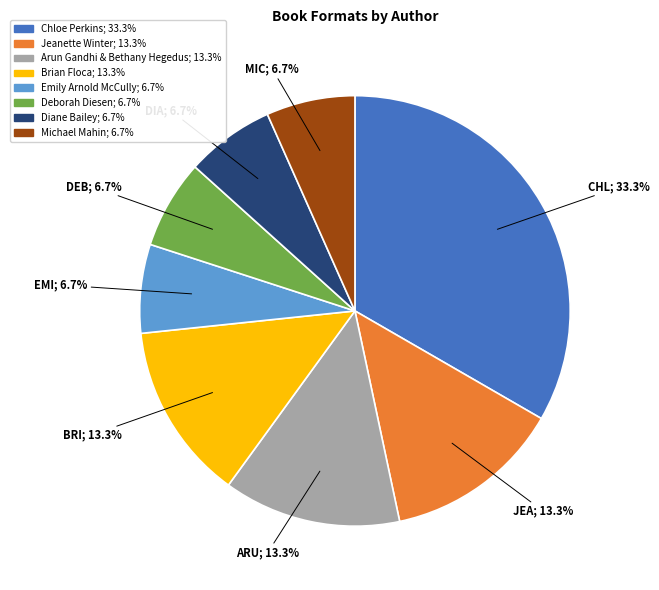

To the nearest percent, what is the combined percentage of Michael Mahin and Brian Floca?

20%